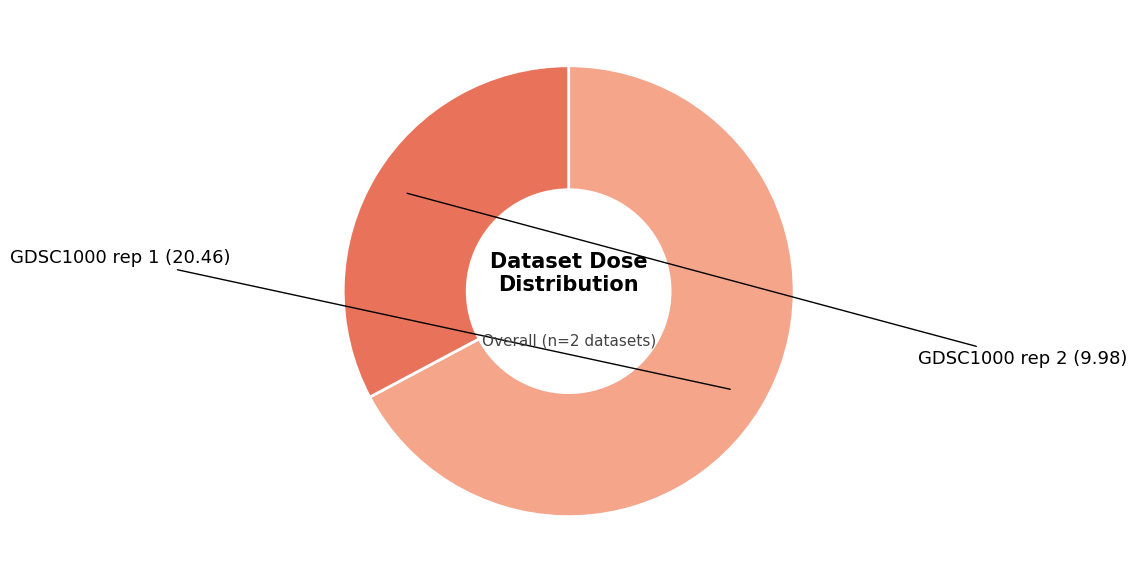

Is there any slice that represents more than half of the pie?

Yes